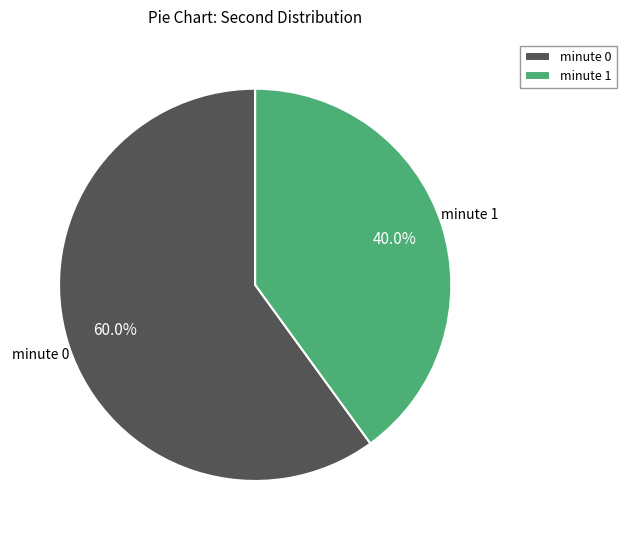

How many slices are in this pie chart?

2